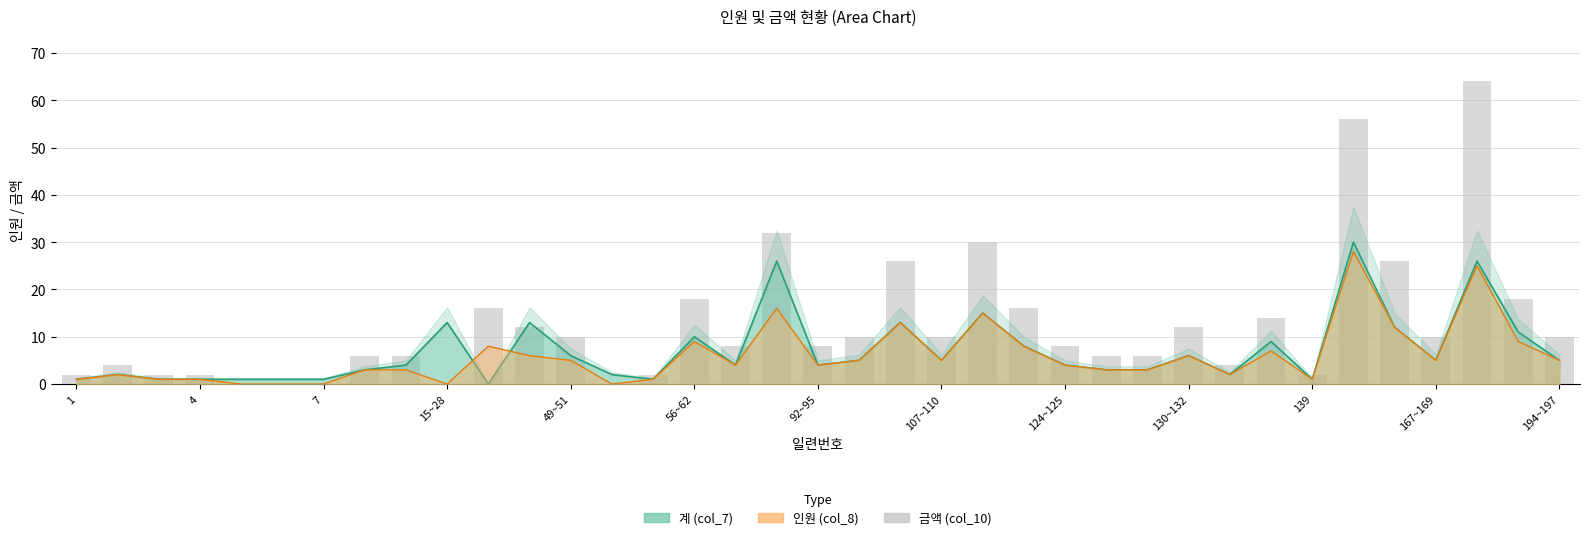

What is the value of the 25th bar from the left?

8